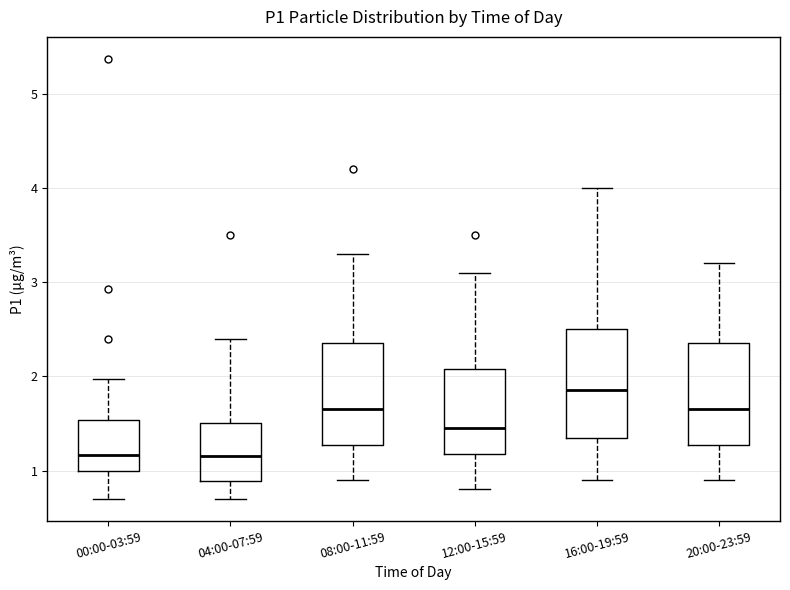

Which box has the highest median line?

16:00-19:59